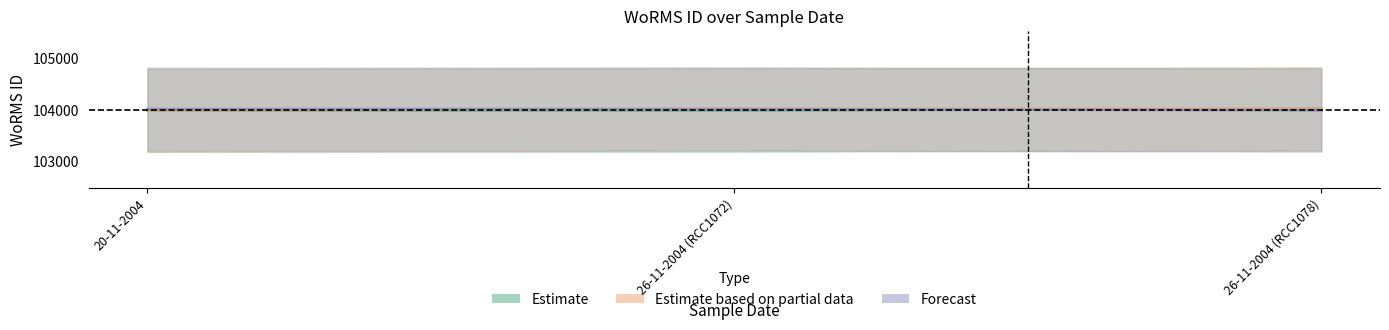

What is the smallest value displayed?

103991